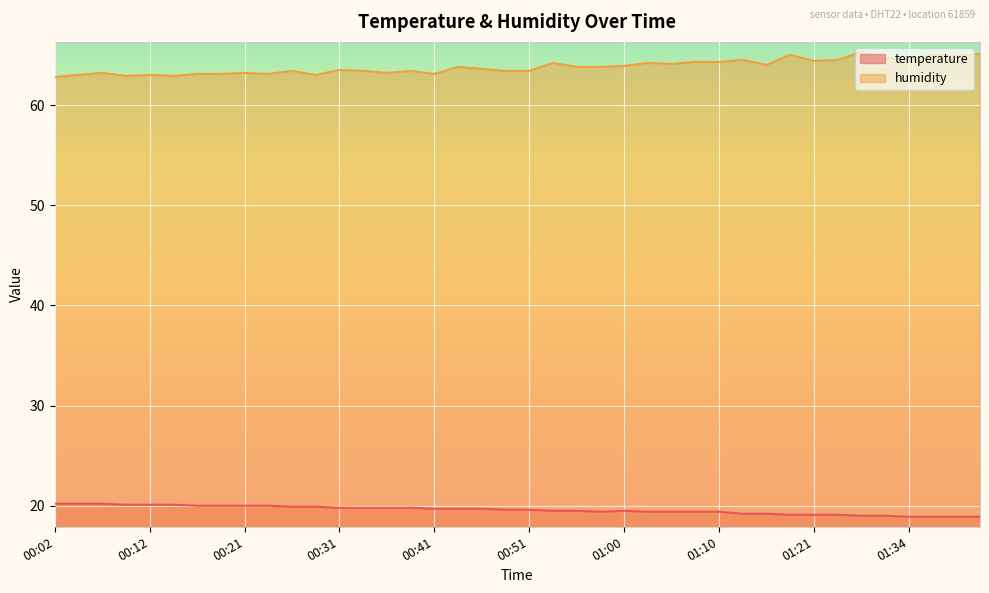

List the series in order of their peak value, highest first.

humidity, temperature